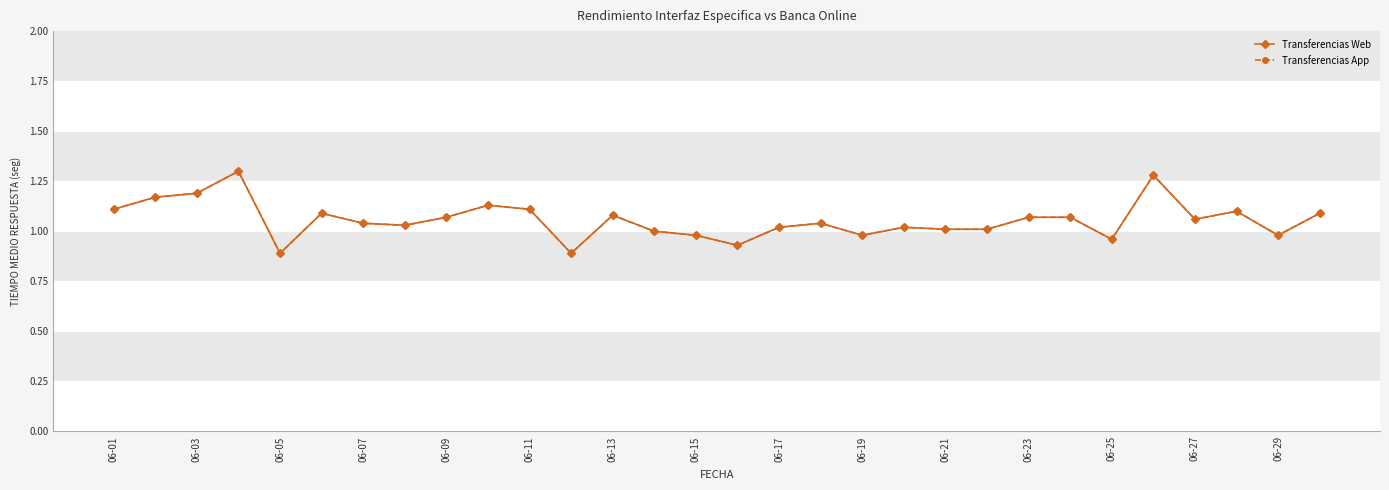

Does the chart have visible grid lines?

No